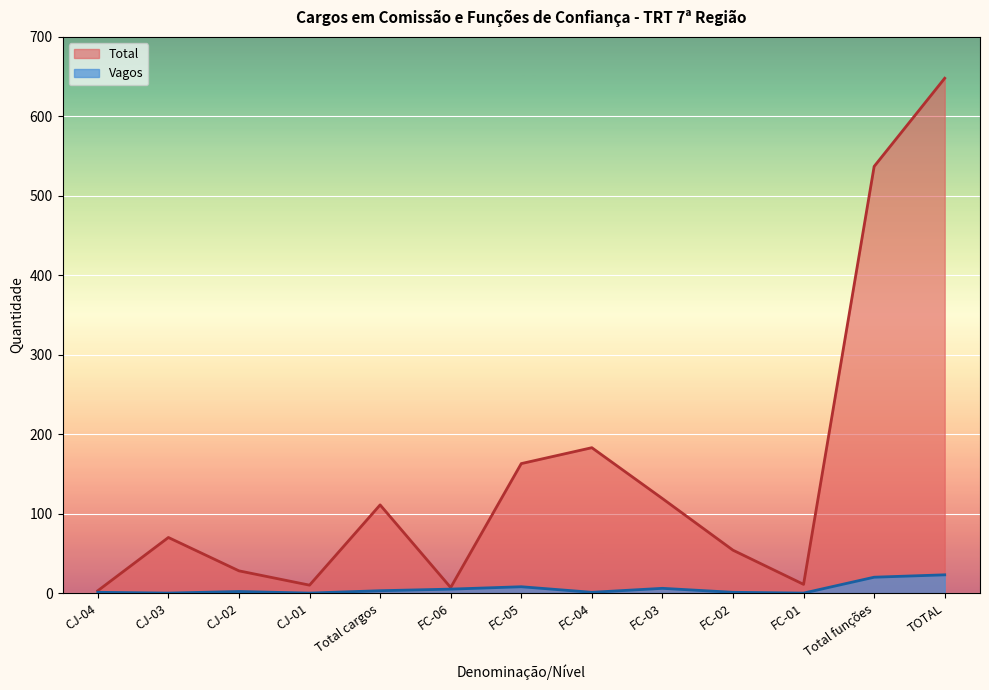

How many lines are shown in the chart?

2